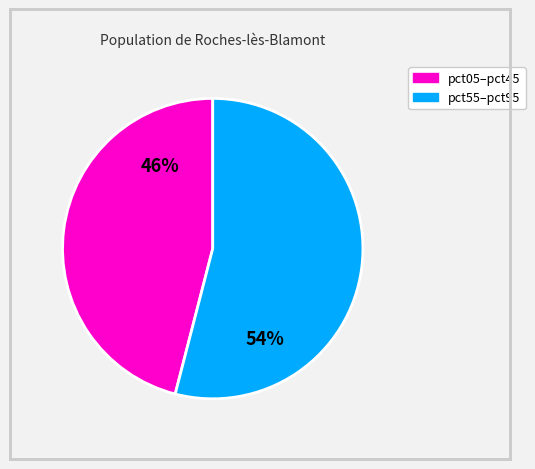

To the nearest percent, what is the difference between the largest and smallest slice percentages?

8%